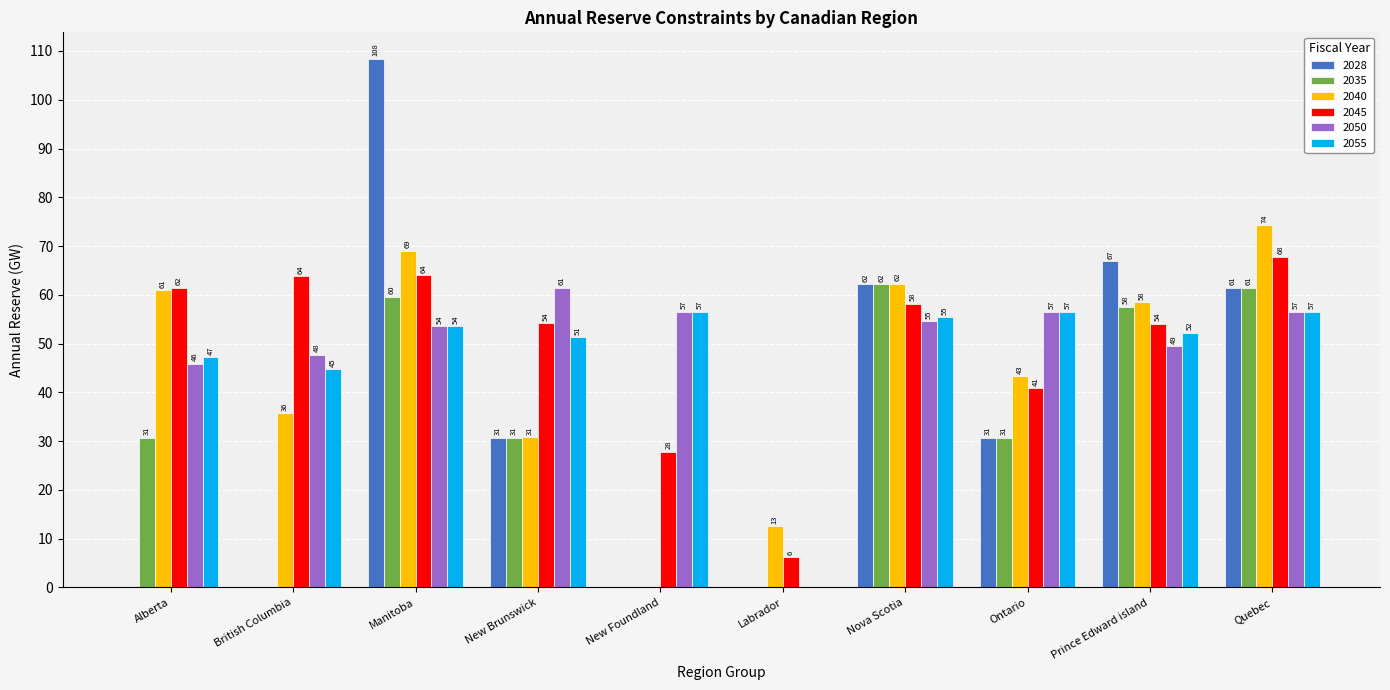

Which category has the highest value in the 2050 series?

New Brunswick